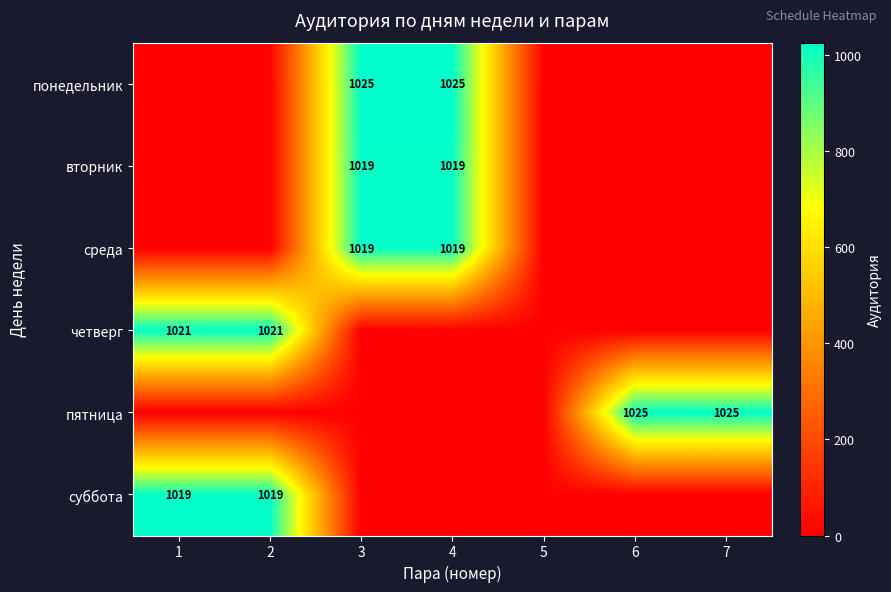

The value of суббота at 1 is 582. True or false?

False